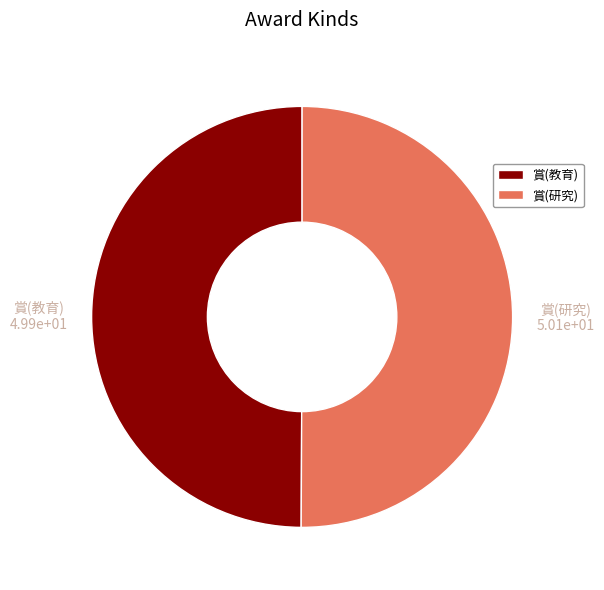

How many segments does this pie chart have?

2